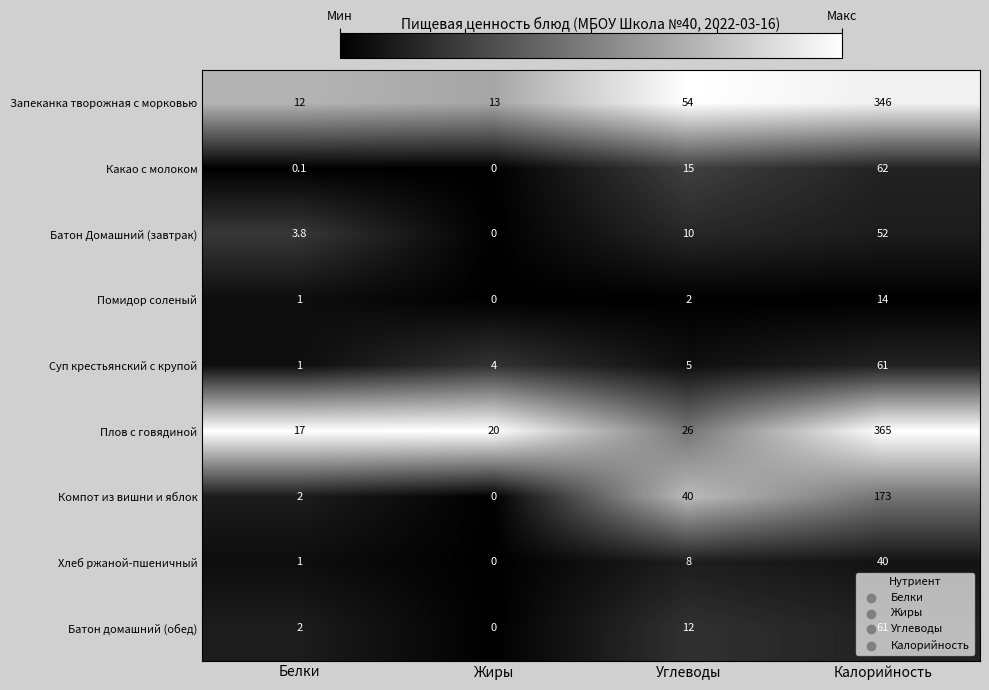

Is it true that Запеканка творожная с морковью equals 2.6 at Белки?

False